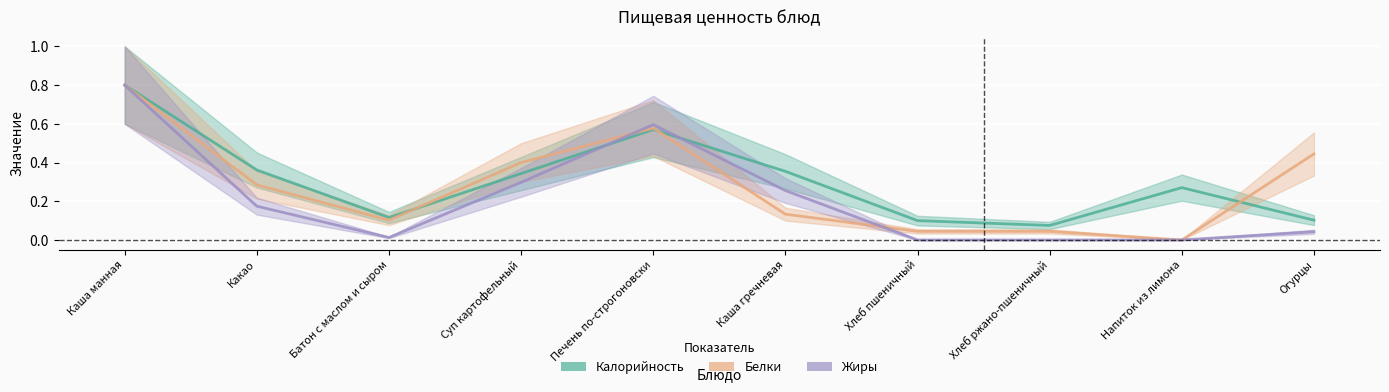

Which series has the largest total across all categories?

Калорийность